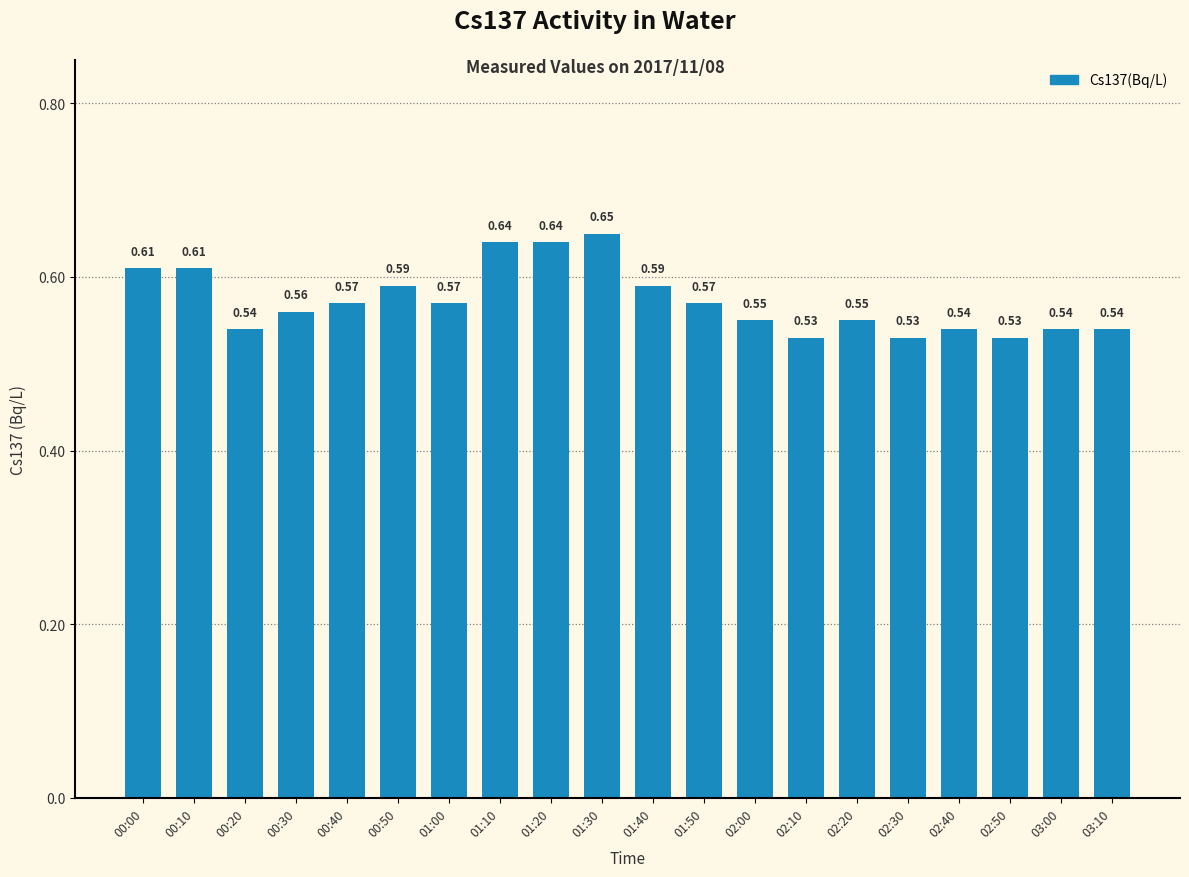

What is the difference between the maximum and second lowest values?

0.1